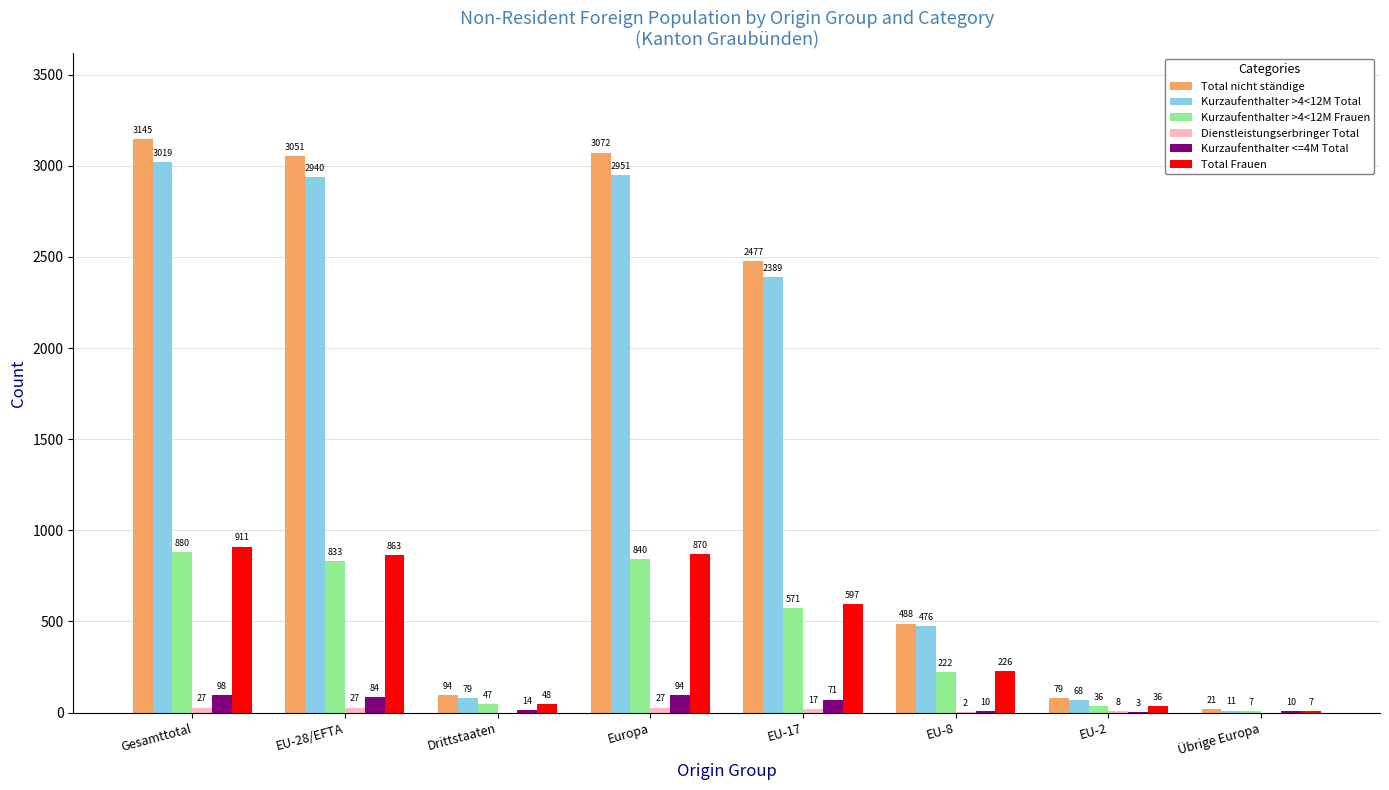

Count the number of data series in this chart.

6